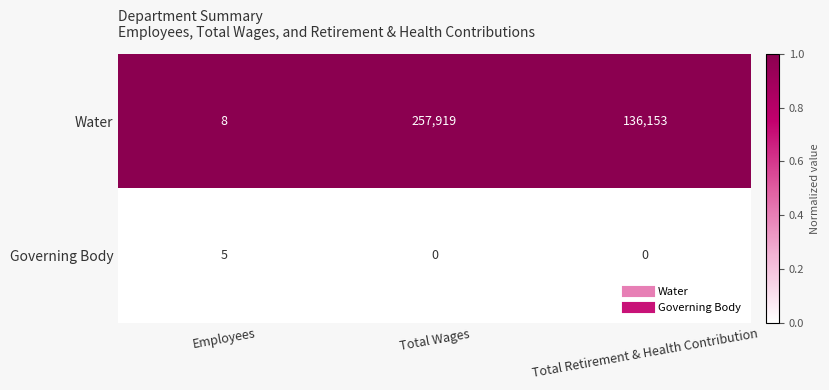

What is the greatest value displayed?

257919